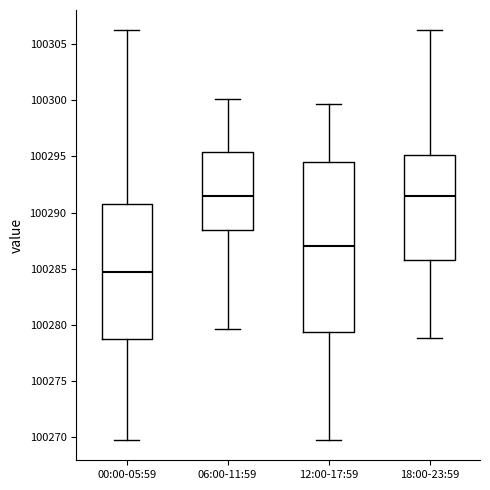

Where is the upper edge of the box for 12:00-17:59 on the y-axis? The values are not printed on the chart, so give them approximately, as read against the axis.

100294.5